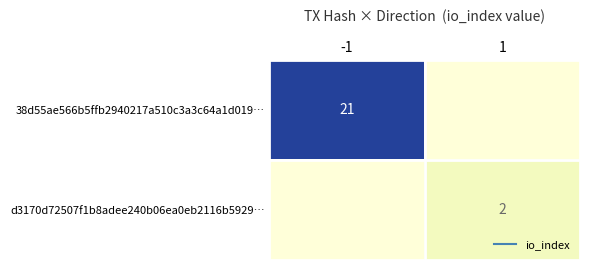

At which category is the sum across all series the highest?

-1